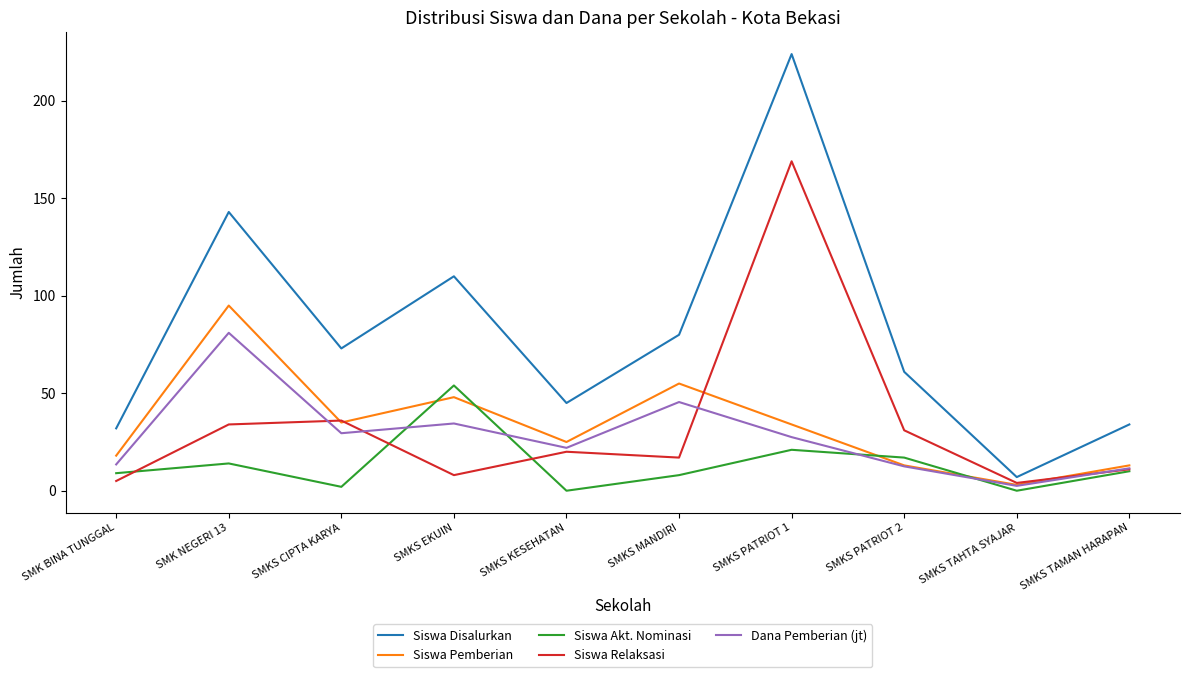

Reading left to right, what are all the values shown in this chart?

Siswa Disalurkan: 32.0	143.0	73.0	110.0	45.0	80.0	224.0	61.0	7.0	34.0
Siswa Pemberian: 18.0	95.0	35.0	48.0	25.0	55.0	34.0	13.0	3.0	13.0
Siswa Akt. Nominasi: 9.0	14.0	2.0	54.0	0.0	8.0	21.0	17.0	0.0	10.0
Siswa Relaksasi: 5.0	34.0	36.0	8.0	20.0	17.0	169.0	31.0	4.0	11.0
Dana Pemberian (jt): 13.5	81.0	29.5	34.5	22.0	45.5	27.5	12.5	2.5	11.5